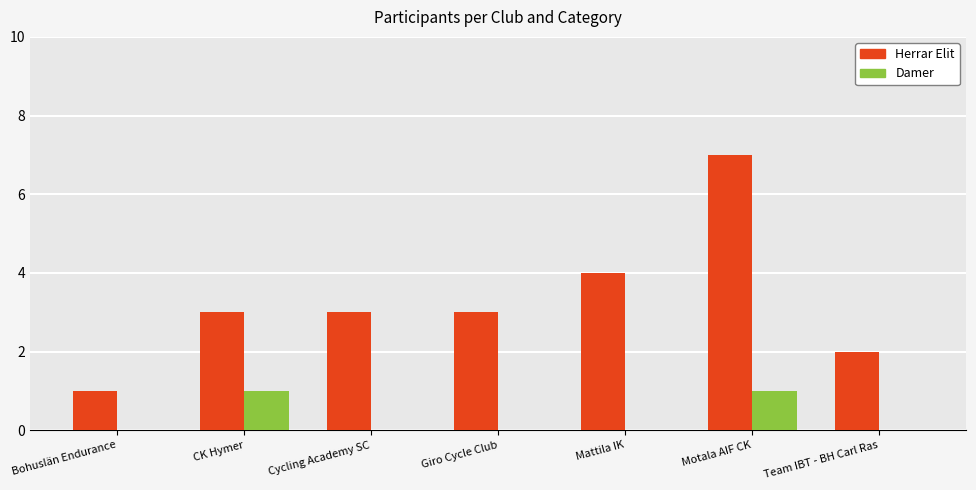

Reading right to left, what are all the values shown in this chart?

Herrar Elit: Team IBT - BH Carl Ras=2	Motala AIF CK=7	Mattila IK=4	Giro Cycle Club=3	Cycling Academy SC=3	CK Hymer=3	Bohuslän Endurance=1
Damer: Team IBT - BH Carl Ras=0	Motala AIF CK=1	Mattila IK=0	Giro Cycle Club=0	Cycling Academy SC=0	CK Hymer=1	Bohuslän Endurance=0